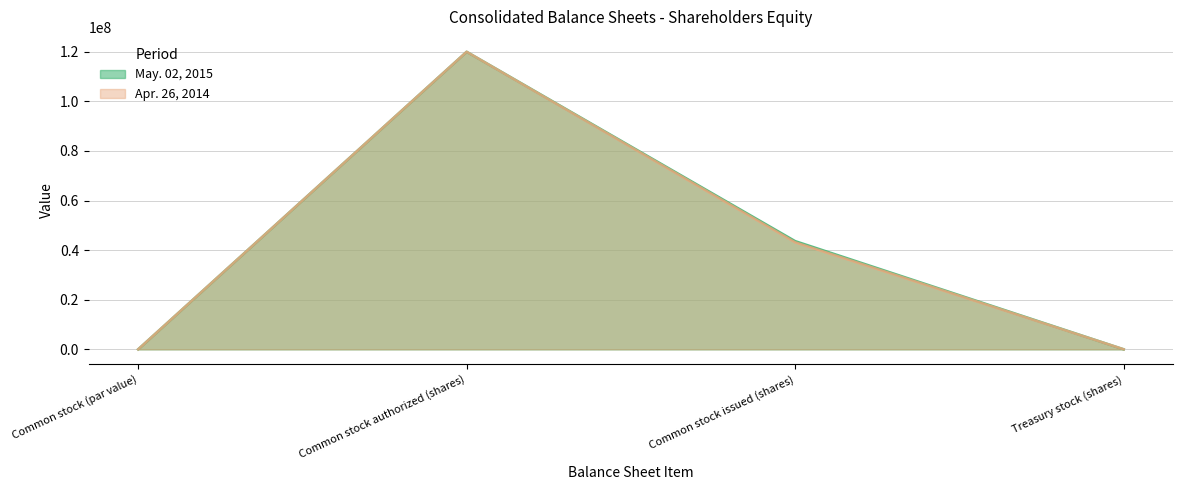

What is the average value of the Apr. 26, 2014 series?

40796603